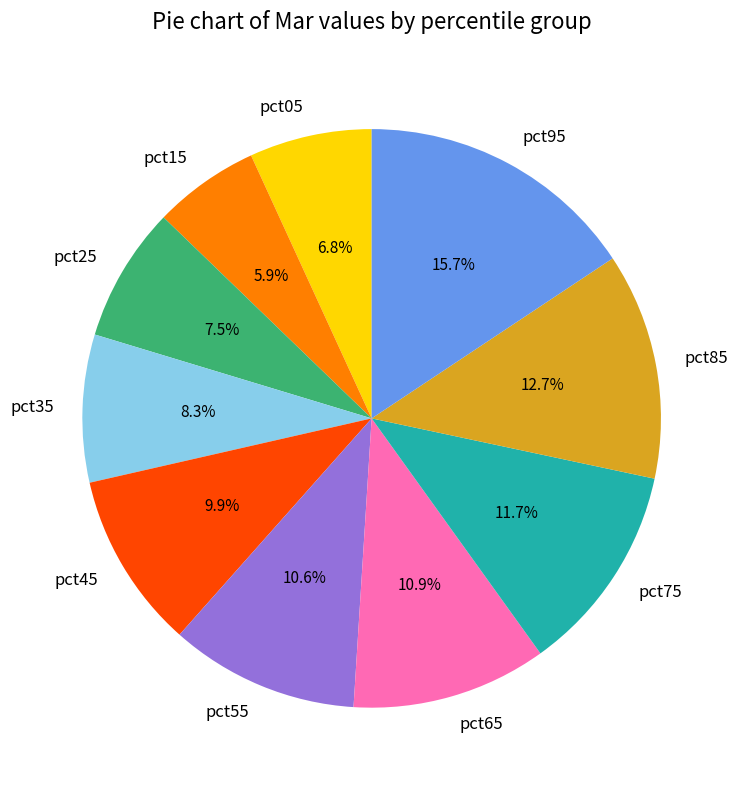

Does pct35 represent more than half of the total?

No